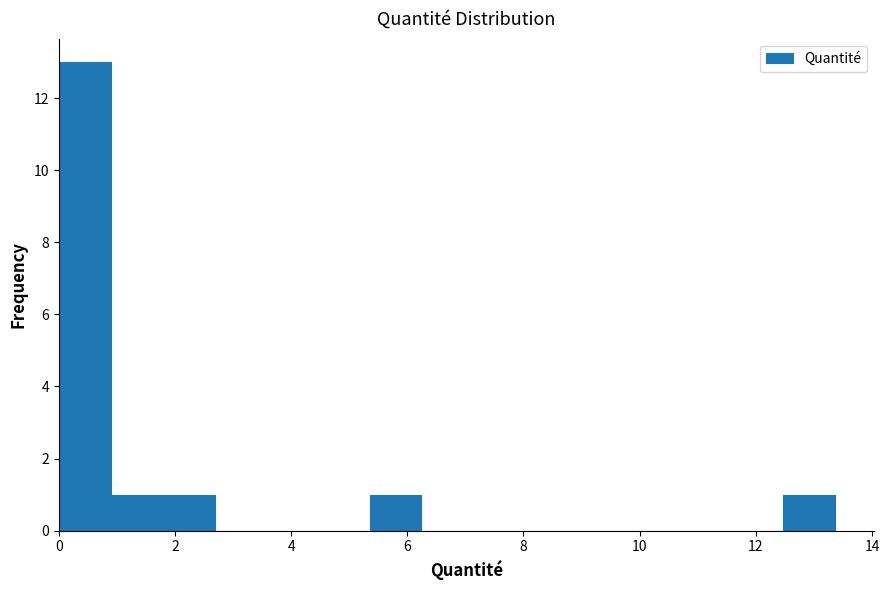

What is the height of the bar covering 1.0 to 1.8 on the x-axis? Neither the bar edges nor the heights are printed on the chart, so give them approximately, as read against the axes.

1